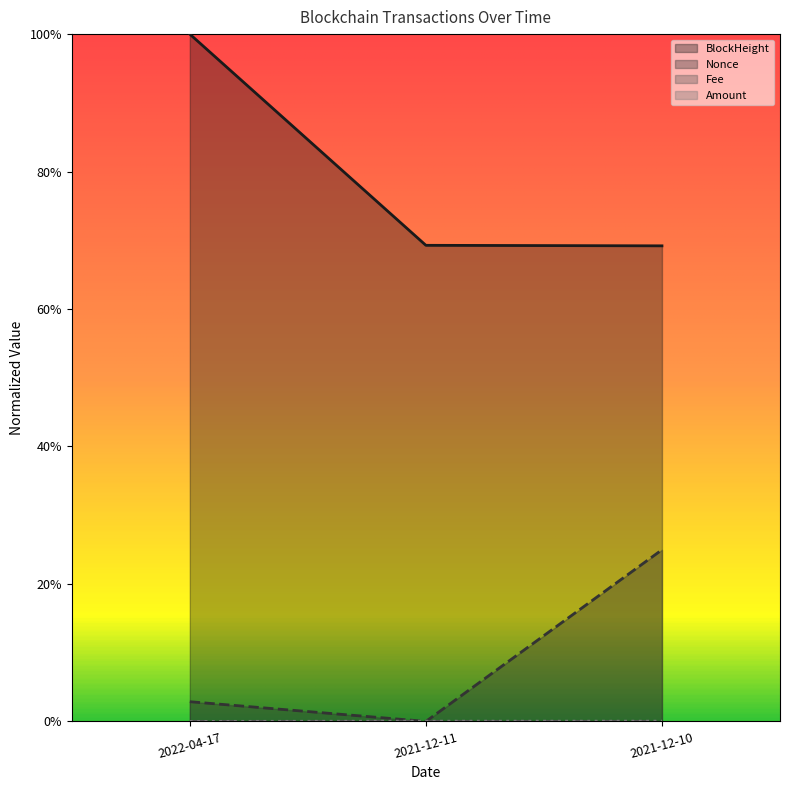

Does the chart display data point markers on the line(s)?

No